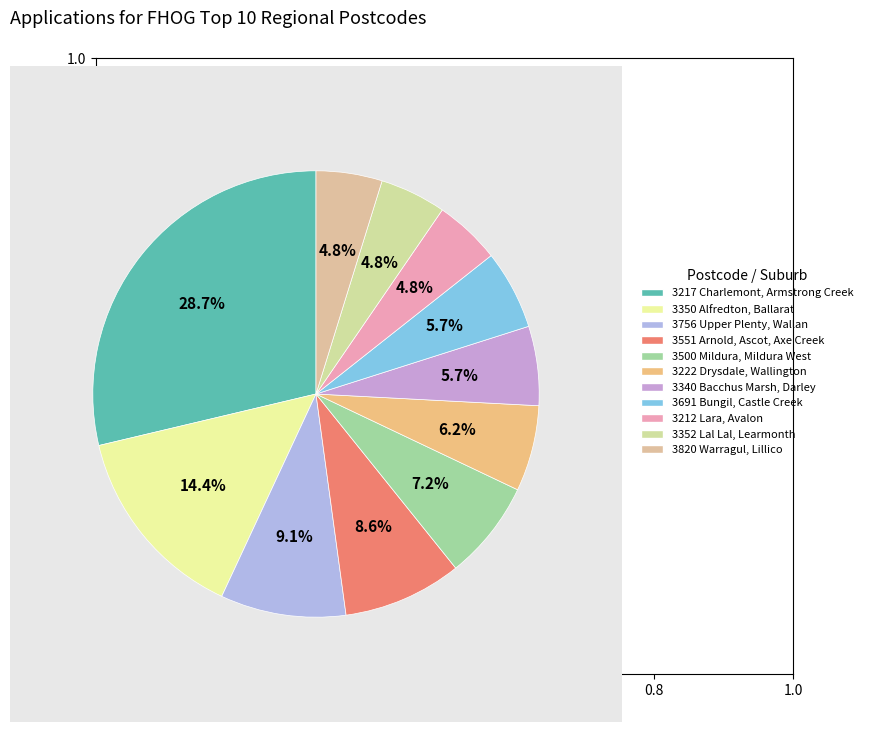

To the nearest percent, what is the difference between the largest and smallest slice percentages?

24%